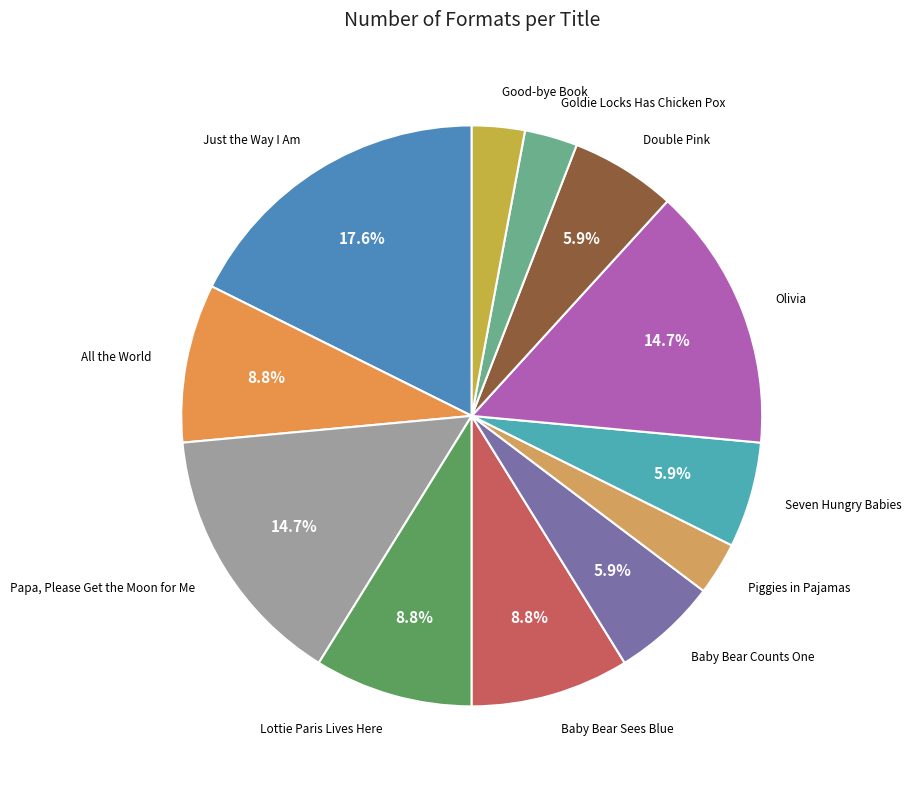

To the nearest percent, what is the average slice percentage?

8%